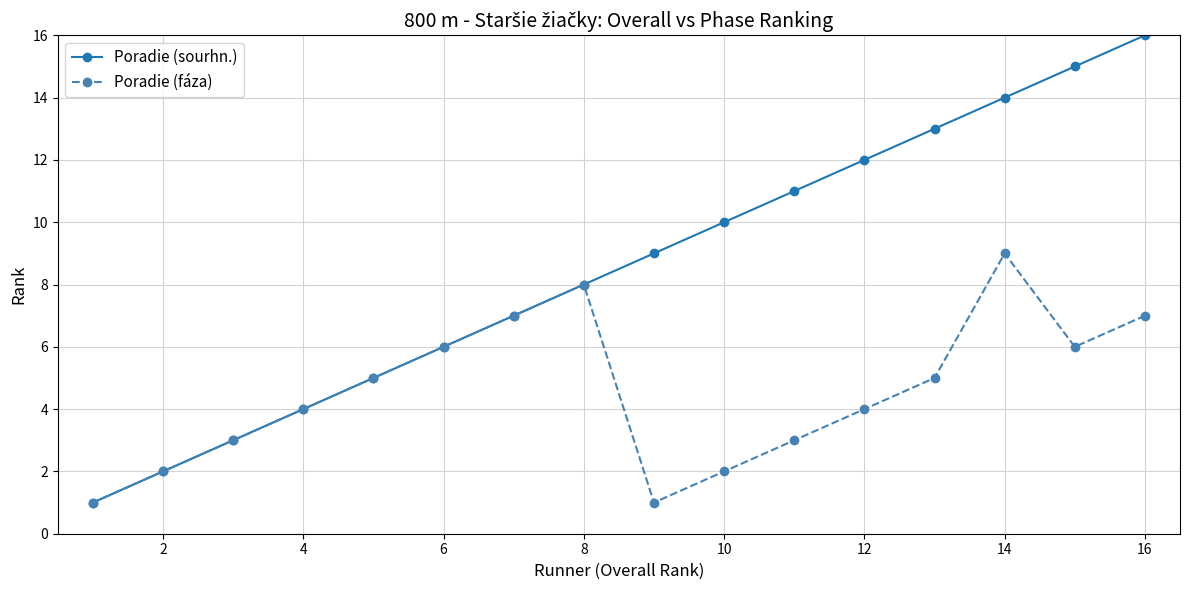

Count the number of categories in the chart.

16